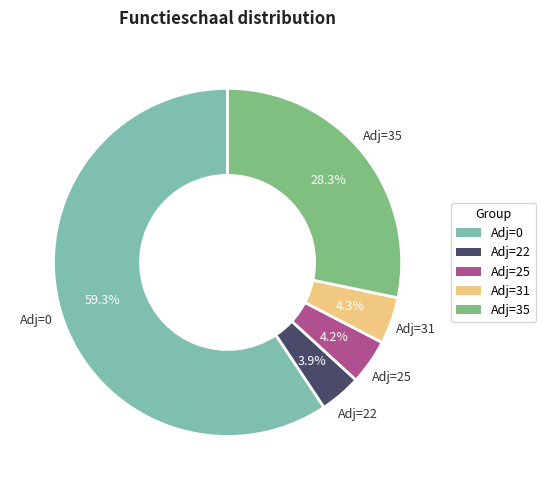

Which has a higher value, Adj=0 or Adj=22?

Adj=0